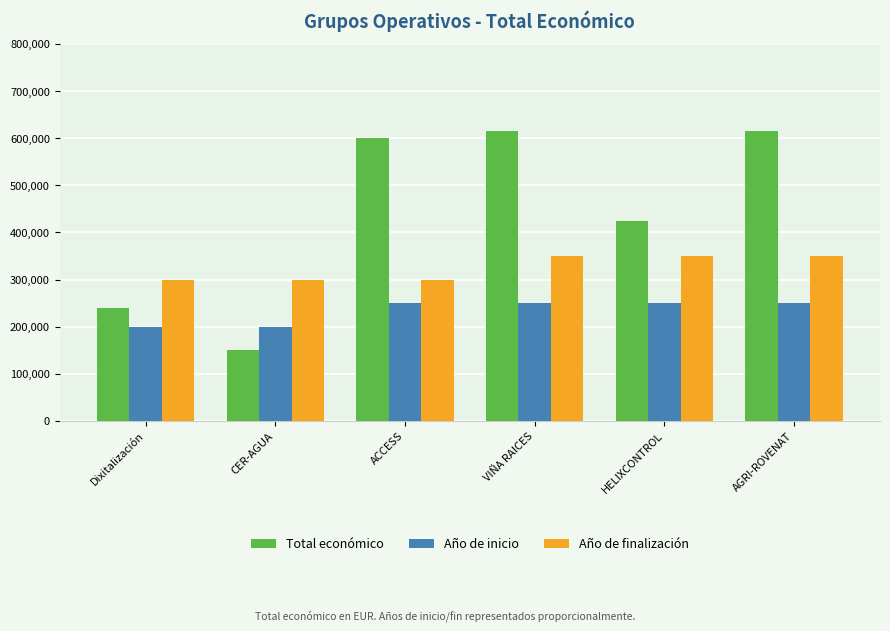

The value of Total económico at CER-AGUA is 223639. True or false?

False